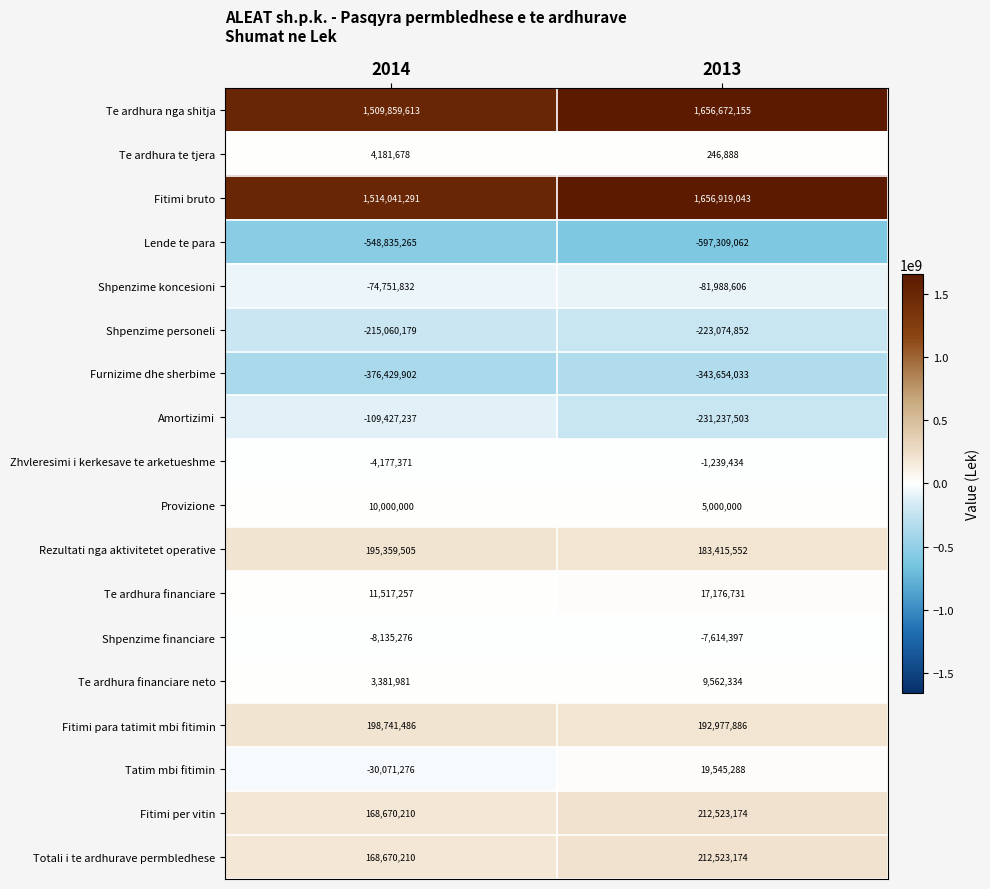

At which label is Furnizime dhe sherbime closest to -360041967?

2013